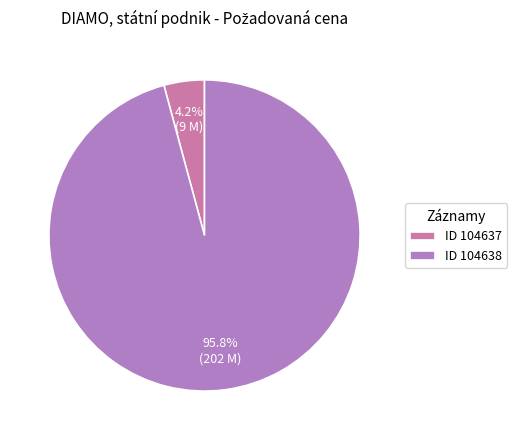

How many slices are in this pie chart?

2